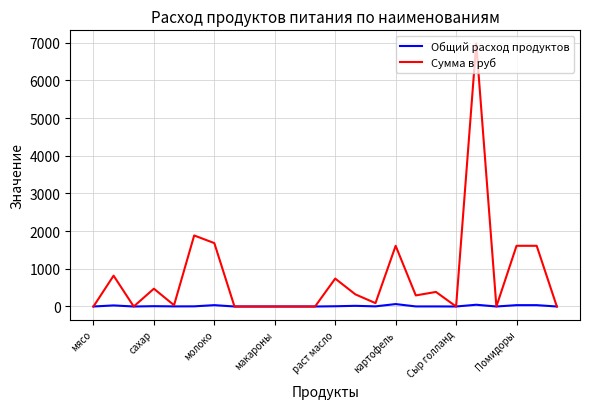

What is the greatest value displayed?

6981.0